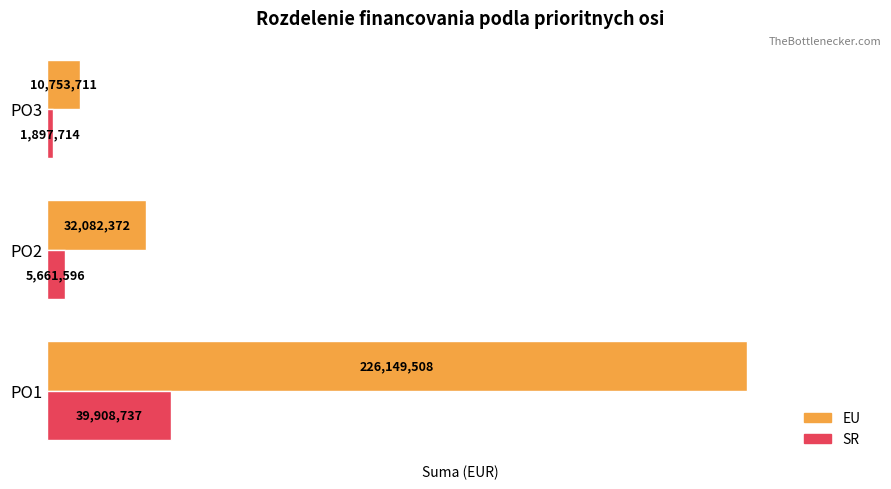

Where is EU nearest to the value 118451609?

PO2